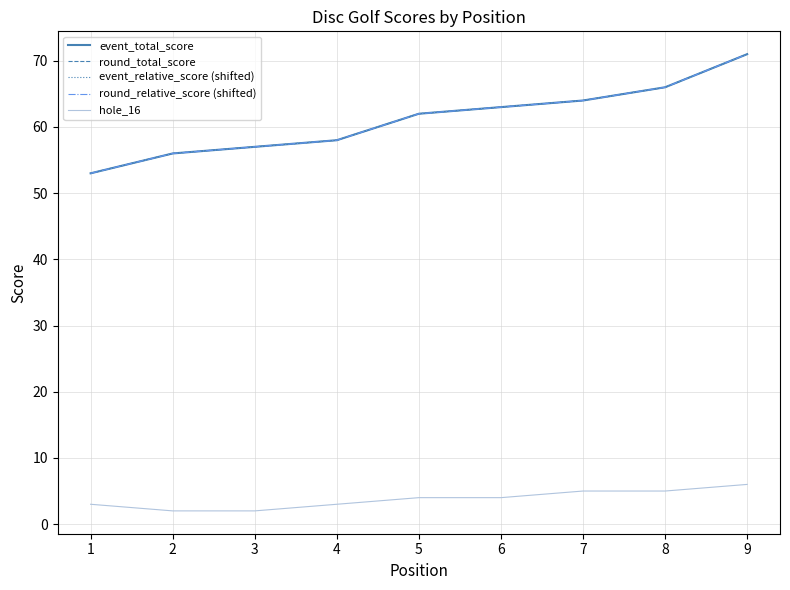

True or false: round_total_score and round_relative_score (shifted) cross at least once.

False